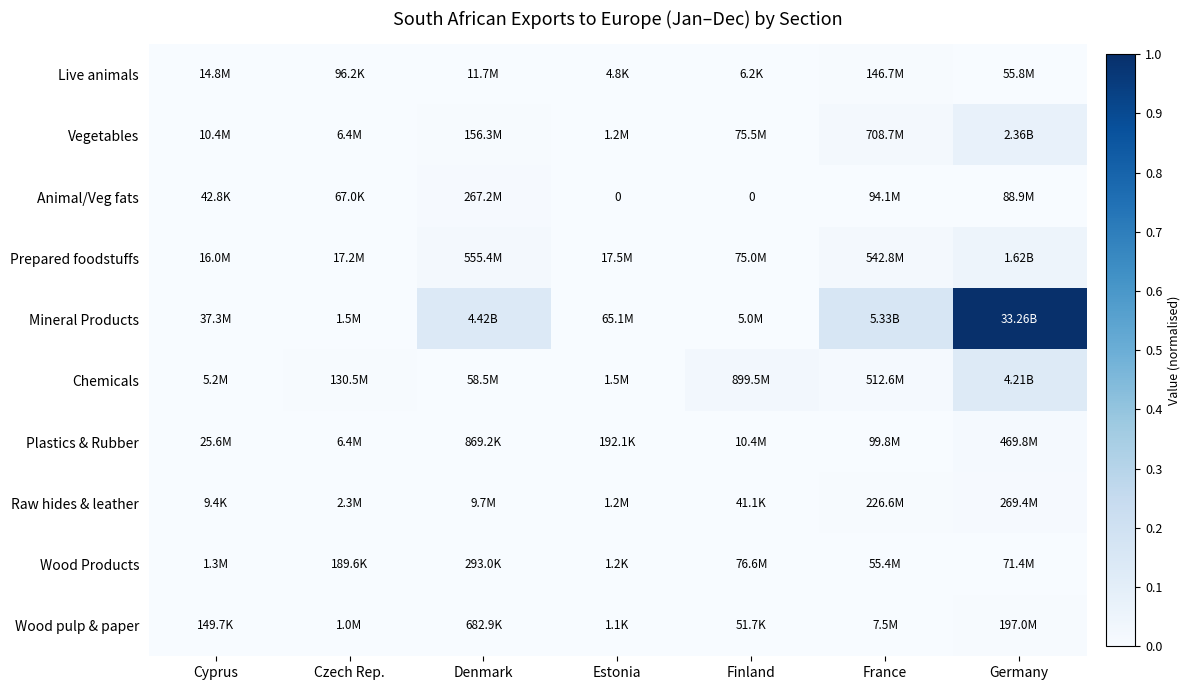

Is it true that Wood pulp & paper equals 0.0 at Estonia?

True